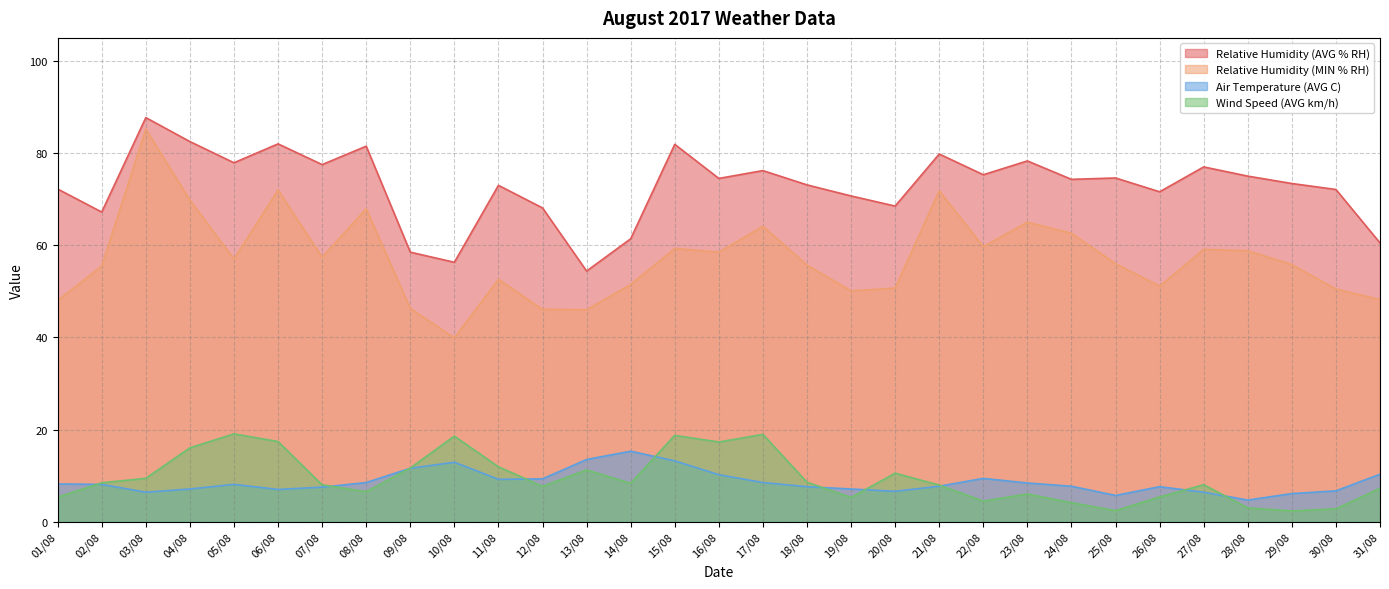

Does the chart display data point markers on the line(s)?

No